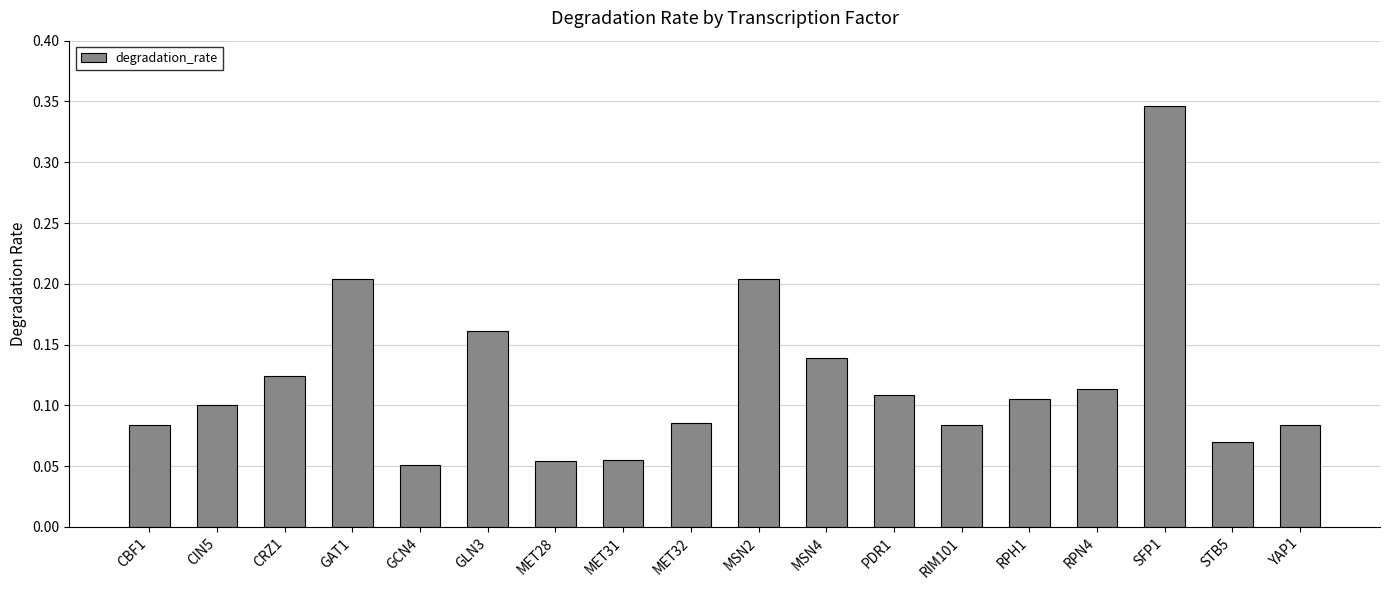

Between MSN2 and MET31, which is larger?

MSN2